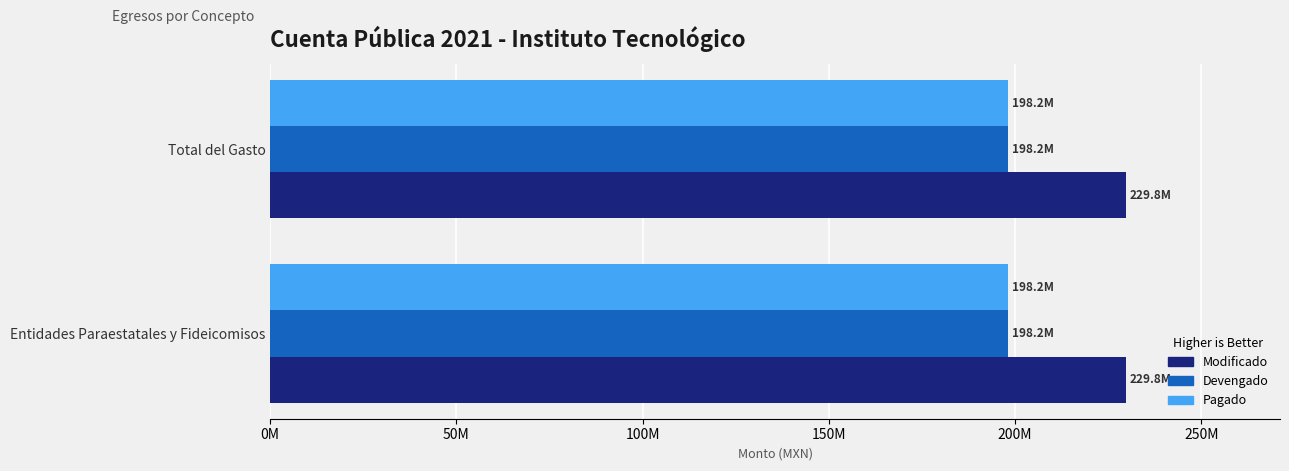

How many bars are there in total?

6